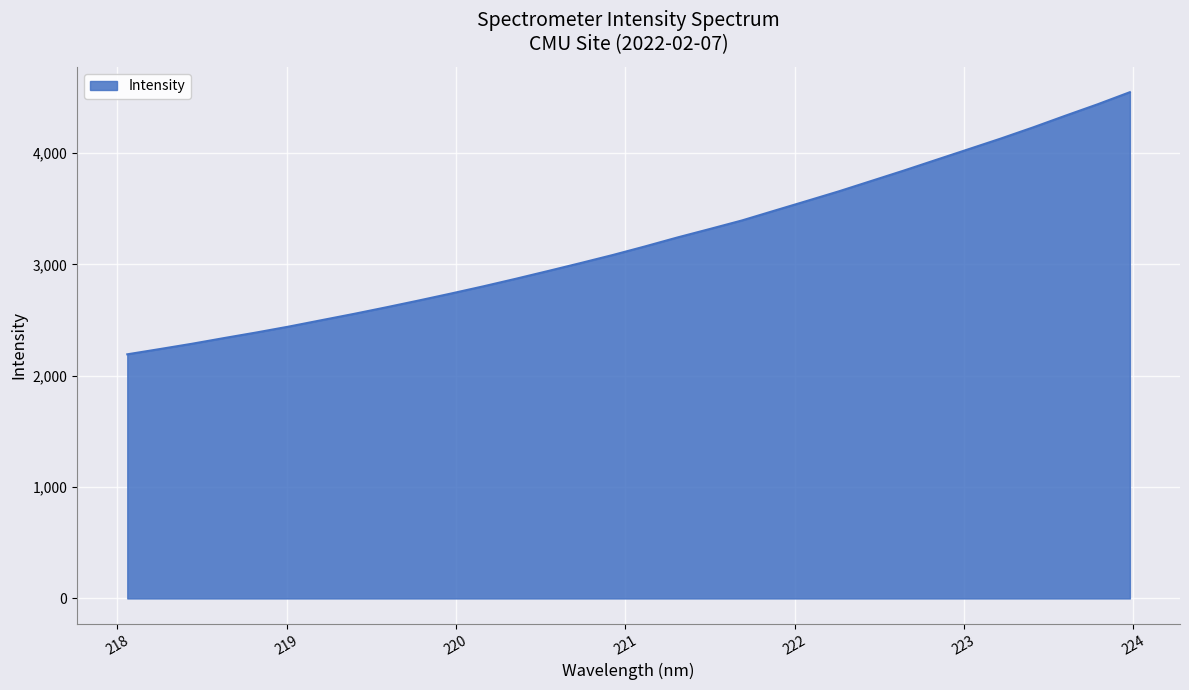

What is the greatest value displayed?

4547.3